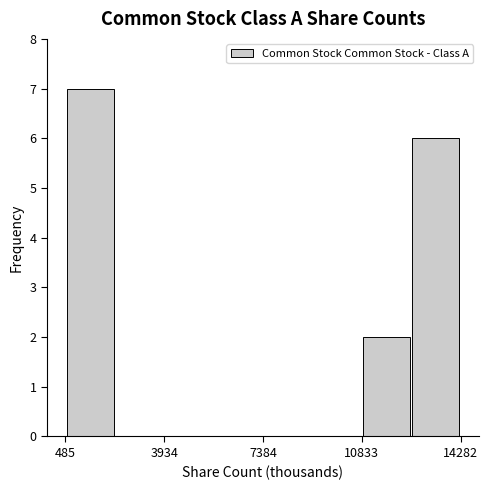

Around what value on the x-axis is the tallest bar? Give the approximate position of its centre, as read against the axis.

1500